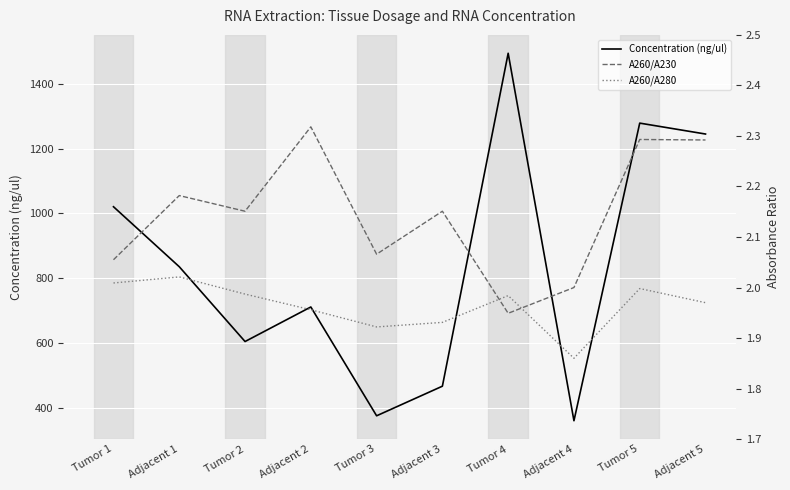

Reading left to right, list all the values displayed in this chart.

Concentration (ng/ul): Tumor 1=1020.8	Adjacent 1=836.0	Tumor 2=605.6	Adjacent 2=712.0	Tumor 3=376.8	Adjacent 3=468.0	Tumor 4=1493.6	Adjacent 4=361.6	Tumor 5=1278.4	Adjacent 5=1244.8
A260/A230: Tumor 1=2.1	Adjacent 1=2.2	Tumor 2=2.2	Adjacent 2=2.3	Tumor 3=2.1	Adjacent 3=2.2	Tumor 4=1.9	Adjacent 4=2.0	Tumor 5=2.3	Adjacent 5=2.3
A260/A280: Tumor 1=2.0	Adjacent 1=2.0	Tumor 2=2.0	Adjacent 2=2.0	Tumor 3=1.9	Adjacent 3=1.9	Tumor 4=2.0	Adjacent 4=1.9	Tumor 5=2.0	Adjacent 5=2.0